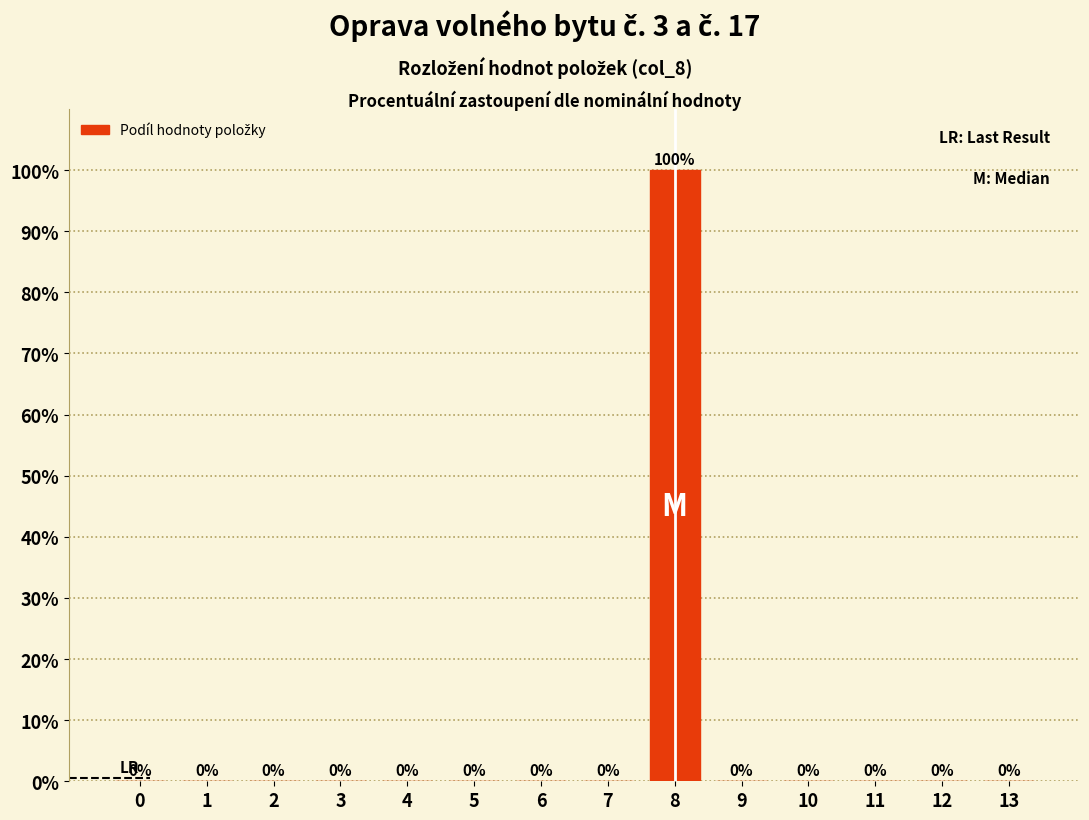

What is the change in value from 1 to 8?

+100.0